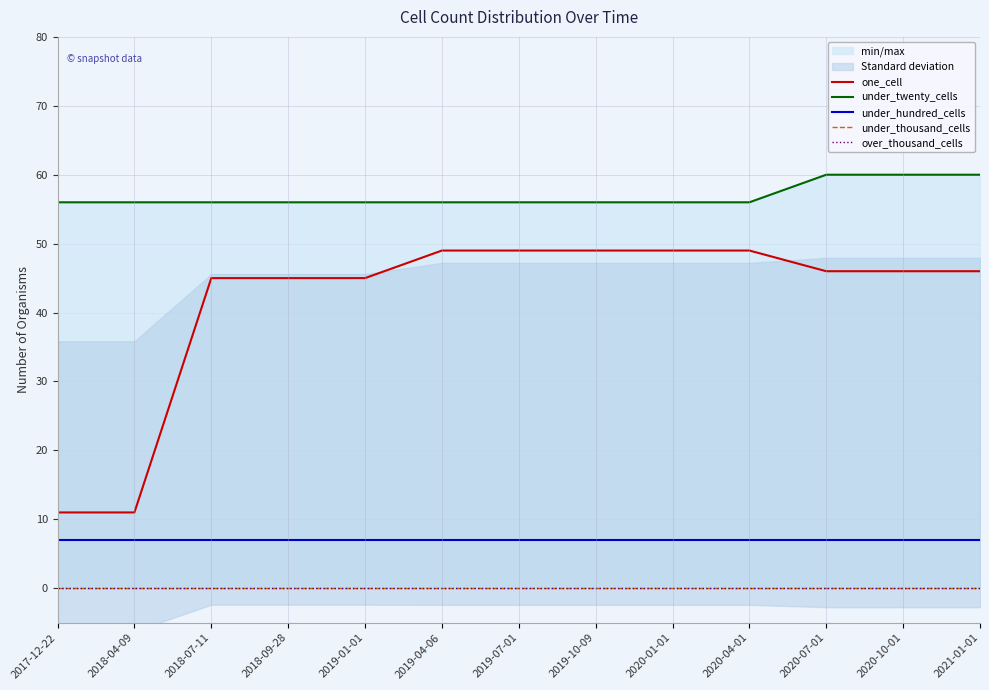

What is the label of the 12th point from the left?

2020-10-01